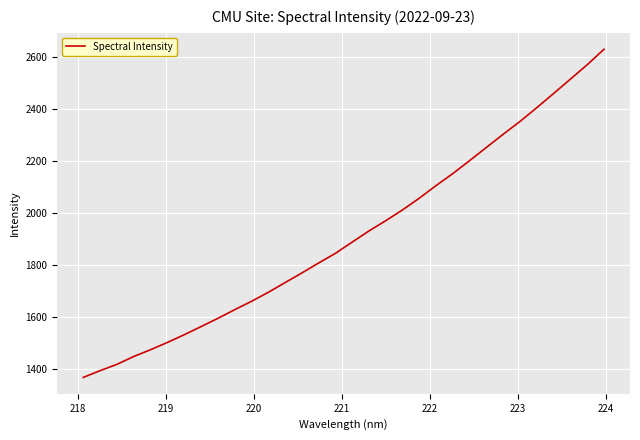

Is this an area chart (filled region under the line)?

No